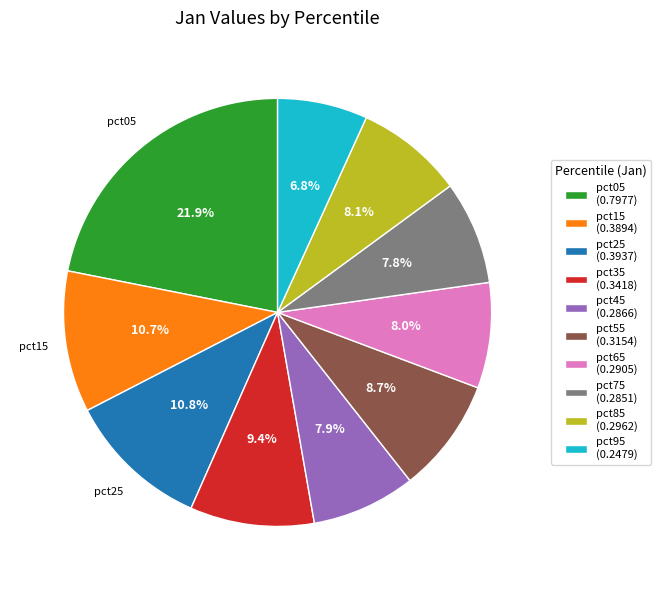

To the nearest percent, what percentage of the pie is pct85?

8%